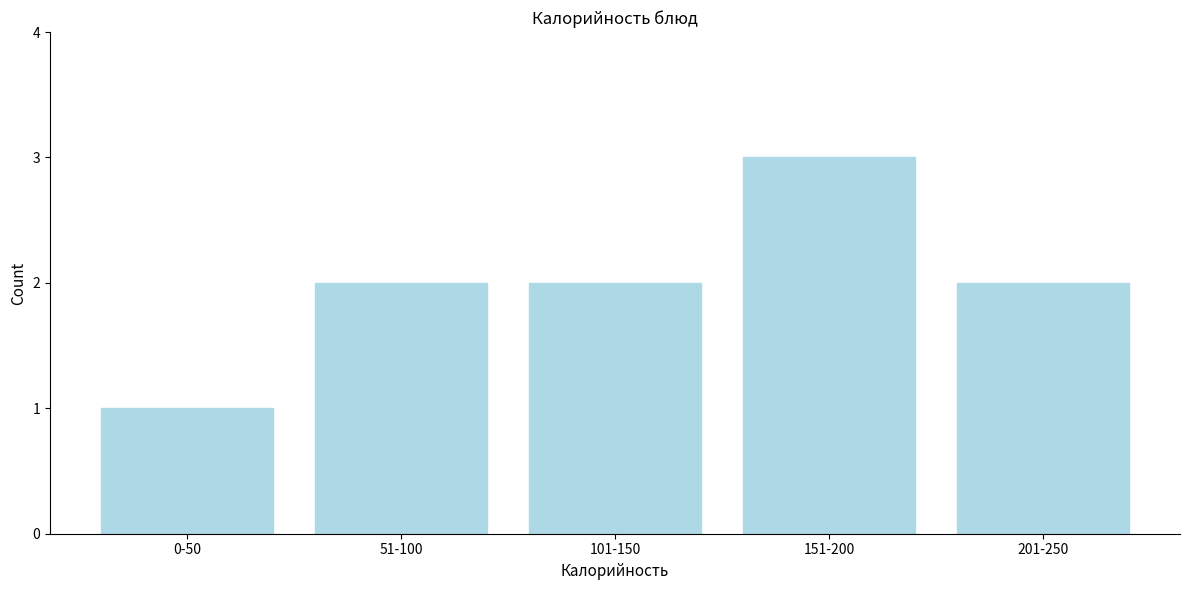

Reading left to right, what are all the values shown in this chart?

0-50=1	51-100=2	101-150=2	151-200=3	201-250=2